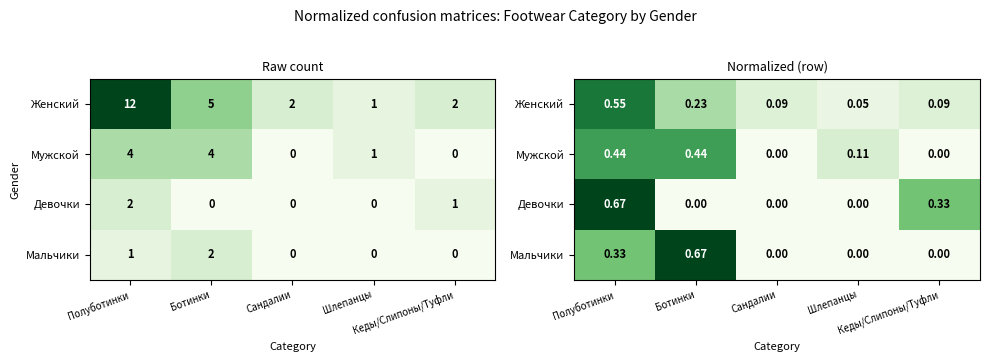

List the series in order of their peak value, lowest first.

Мужской, Женский, Девочки, Мальчики